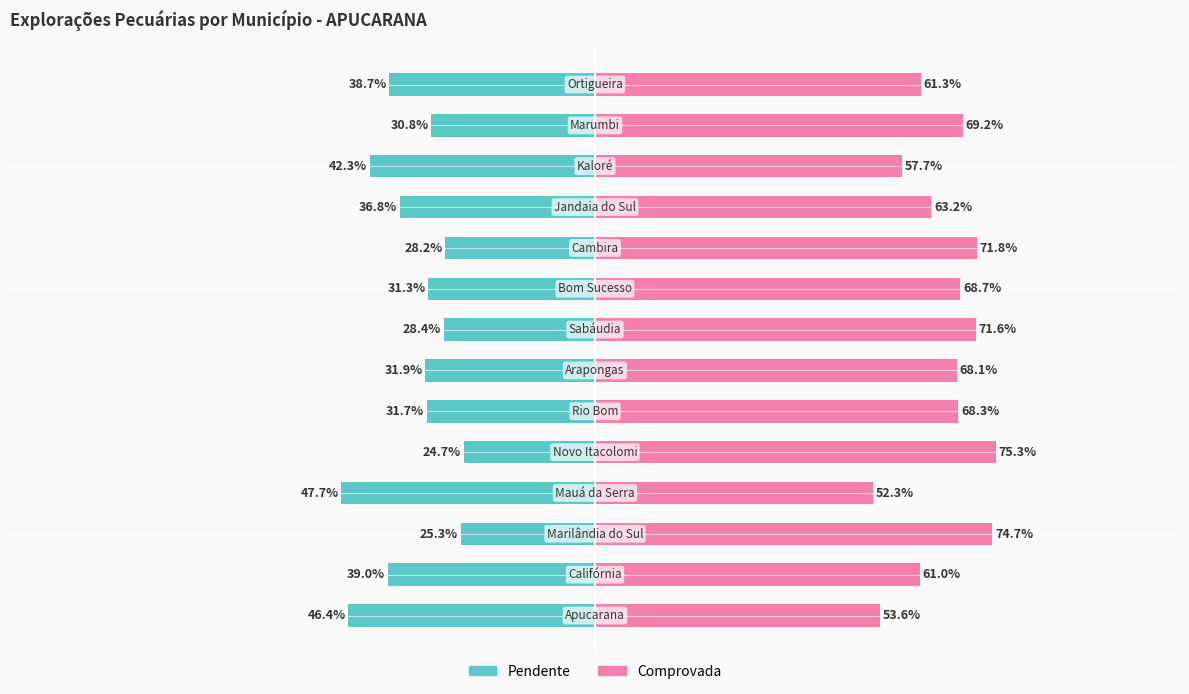

Reading right to left, list all the values displayed in this chart.

Pendente: -38.7	-30.8	-42.3	-36.8	-28.2	-31.3	-28.4	-31.9	-31.7	-24.7	-47.7	-25.3	-39.0	-46.4
Comprovada: 61.3	69.2	57.7	63.2	71.8	68.7	71.6	68.1	68.3	75.3	52.3	74.7	61.0	53.6